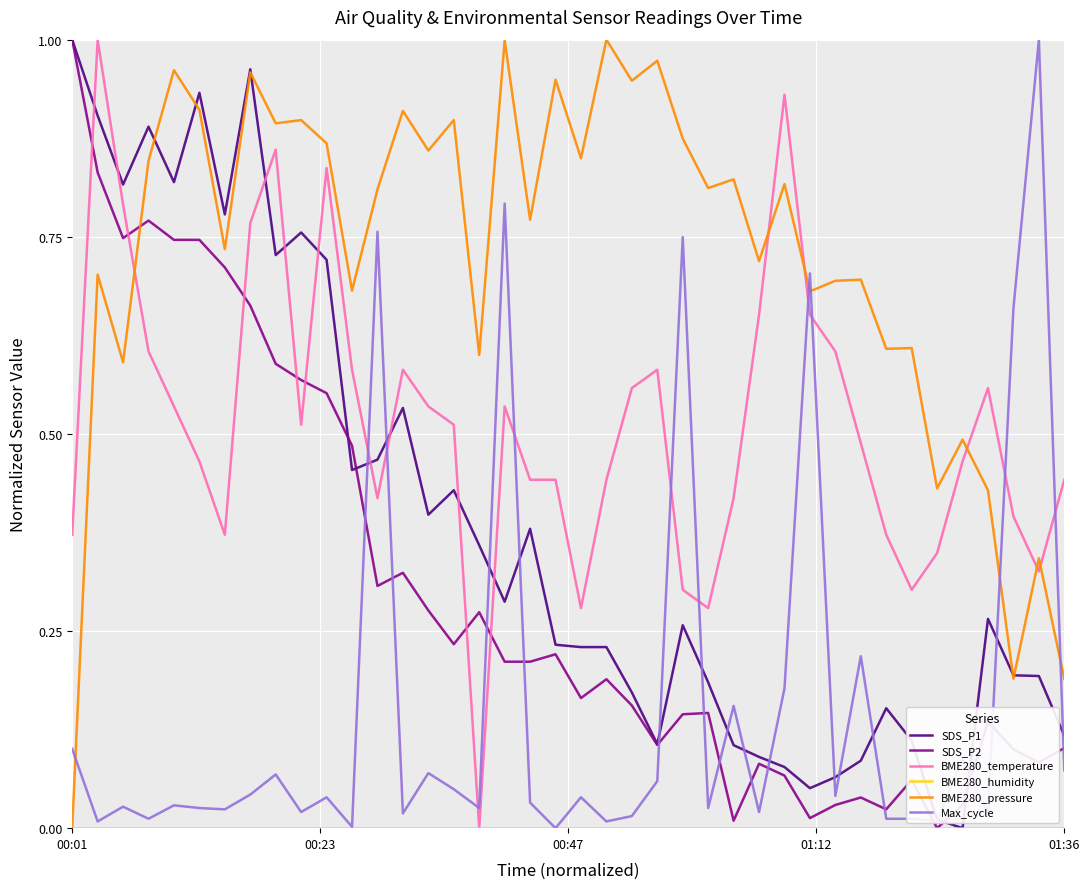

Which series has the largest total across all categories?

BME280_pressure